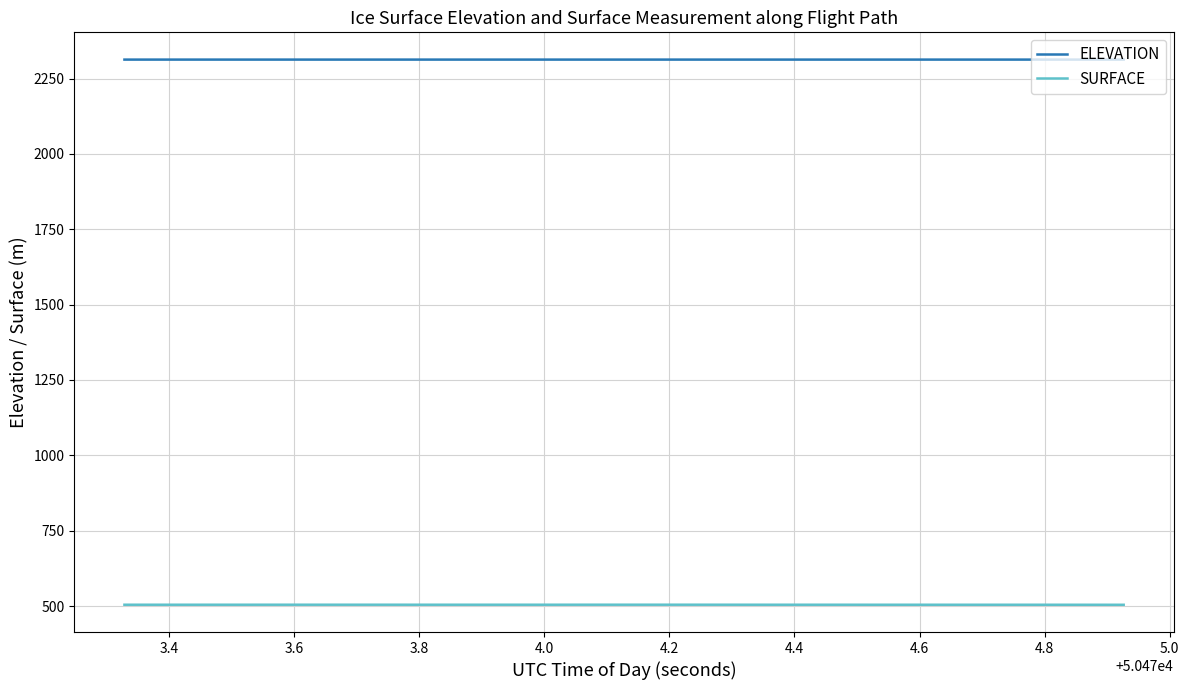

Rank the series by their average value, from lowest to highest.

SURFACE, ELEVATION